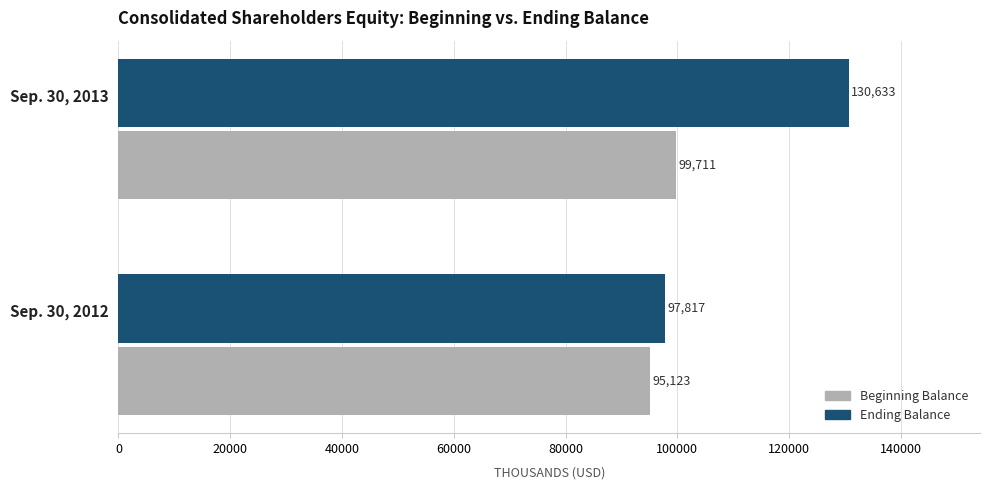

The Beginning Balance series shows 133707 at Sep. 30, 2013. True or false?

False